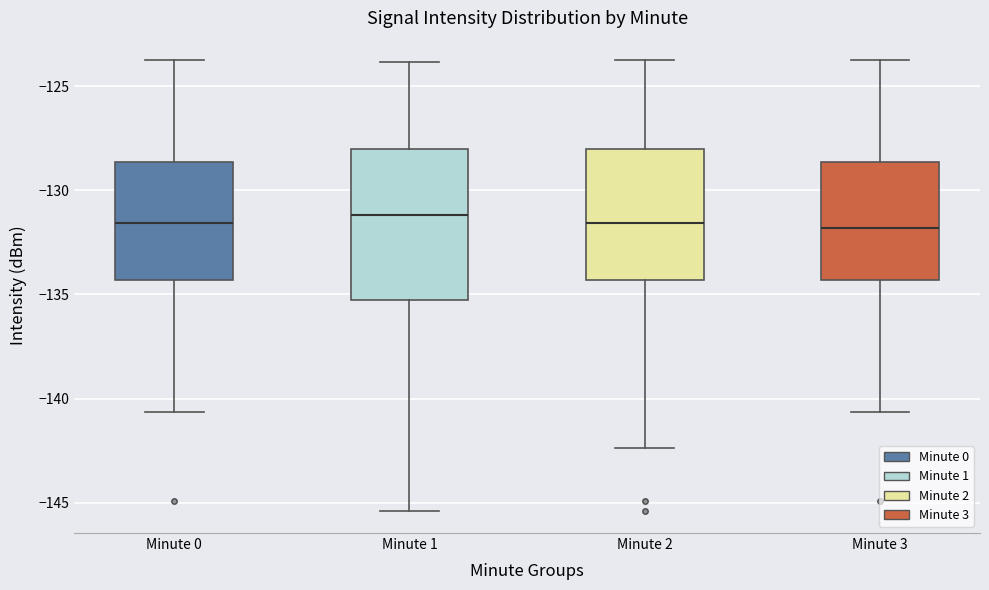

Reading left to right, read every box against the y-axis: the position of its median line, the range the box covers, and the ends of its whiskers. The values are not printed on the chart, so give them approximately, as read against the axis.

Minute 0: median -131.5, box -134.5 to -128.5, whiskers -140.5 to -124.0
Minute 1: median -131.0, box -135.5 to -128.0, whiskers -145.5 to -124.0
Minute 2: median -131.5, box -134.5 to -128.0, whiskers -142.5 to -124.0
Minute 3: median -132.0, box -134.5 to -128.5, whiskers -140.5 to -124.0